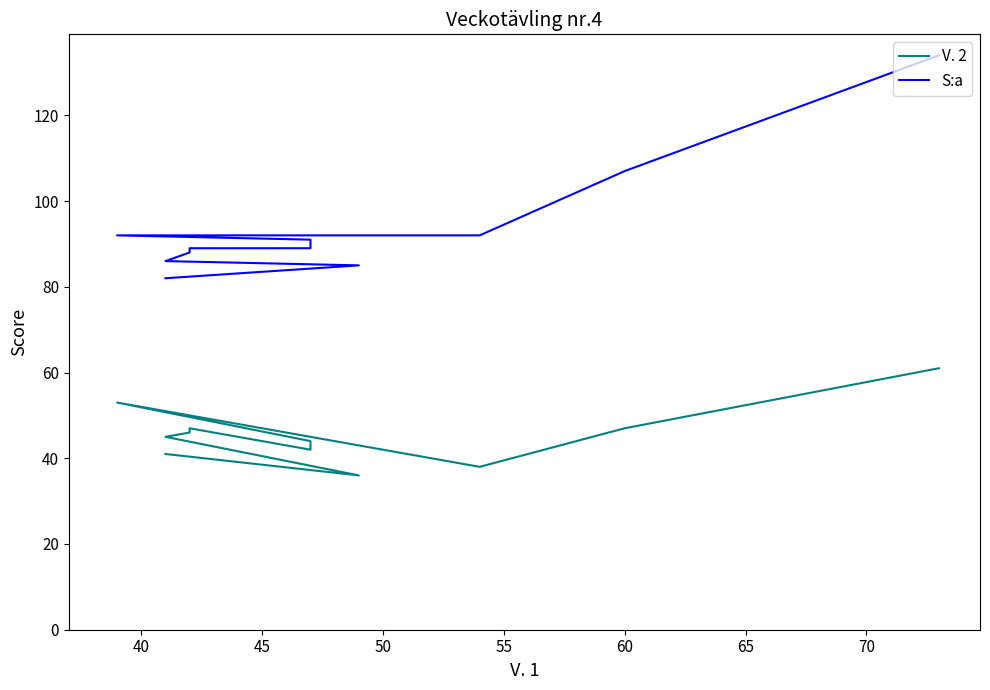

Which series has the widest spread of values?

S:a